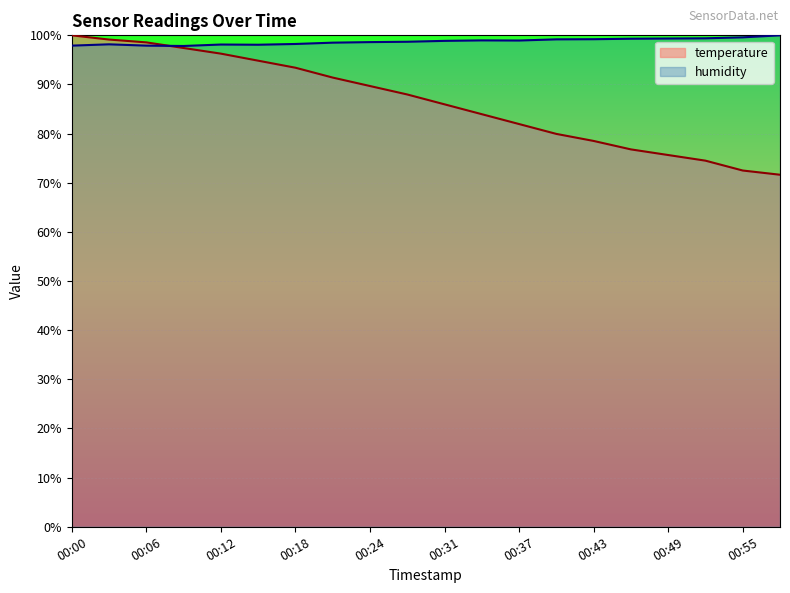

What is the total value across all series at 00:00?

197.9